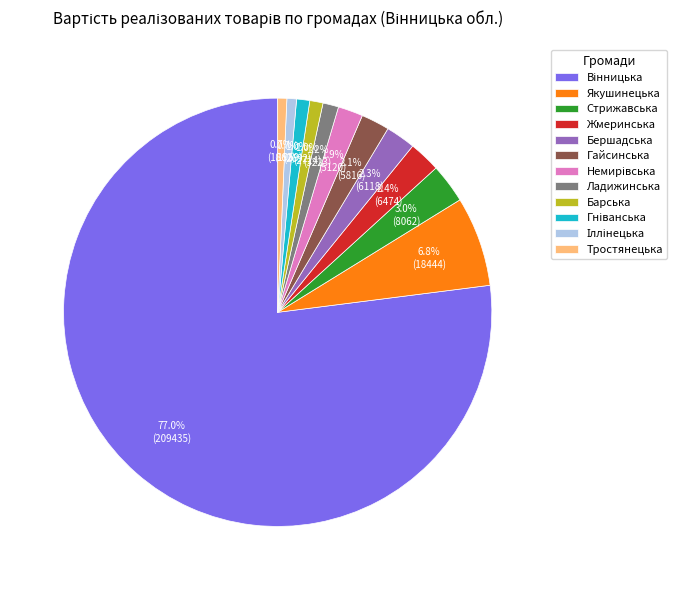

Is there a majority slice in this chart?

Yes